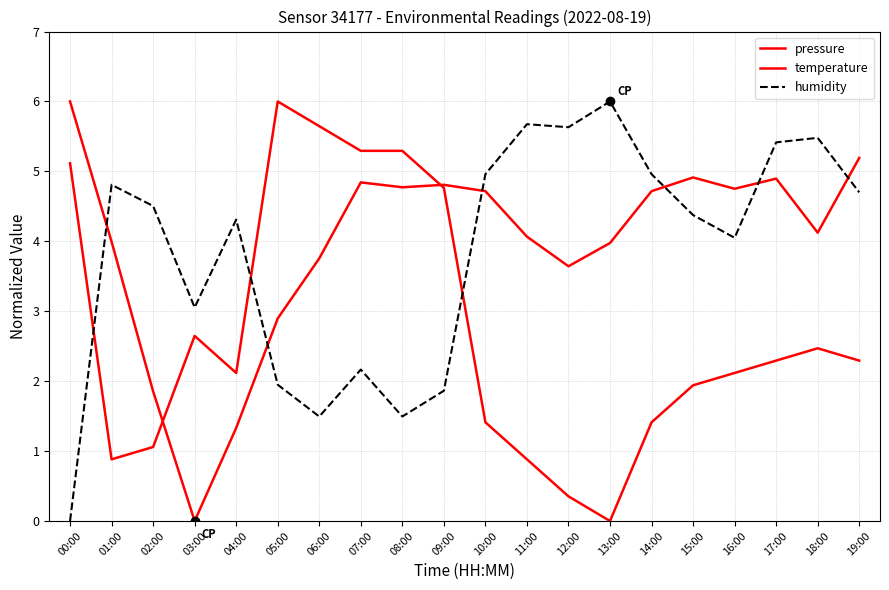

How many intersections are there between humidity and temperature?

3